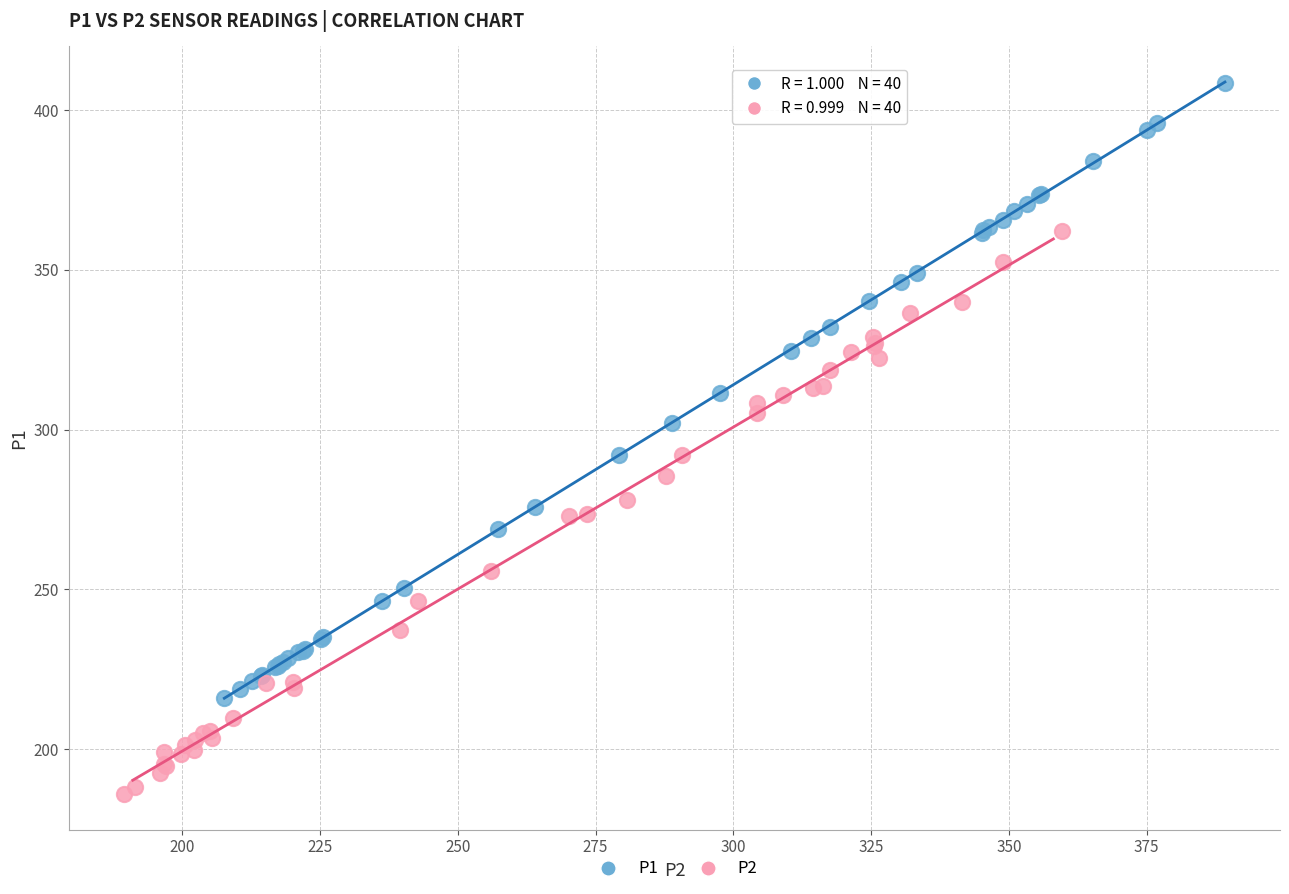

Which series contains the lowest Y value?

P2